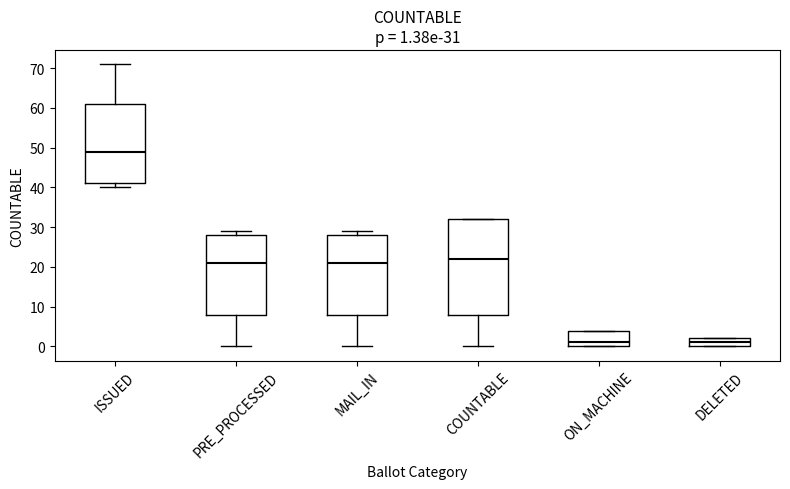

Which box is the tallest, from its lower edge to its upper edge?

COUNTABLE